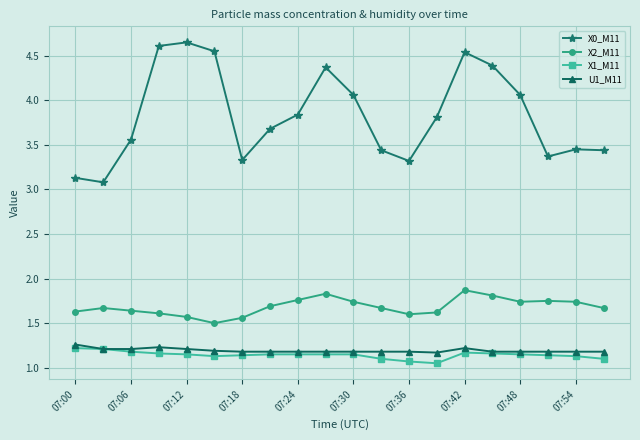

How many distinct data groups are displayed?

4